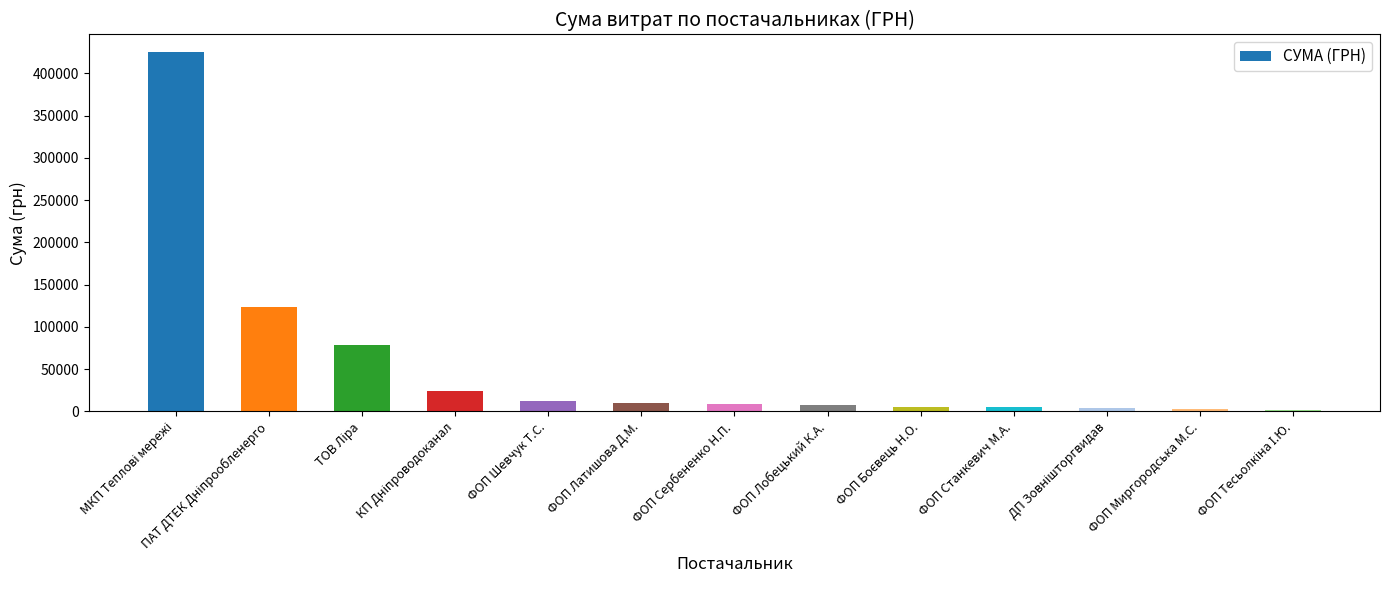

How many values are below 8281?

6